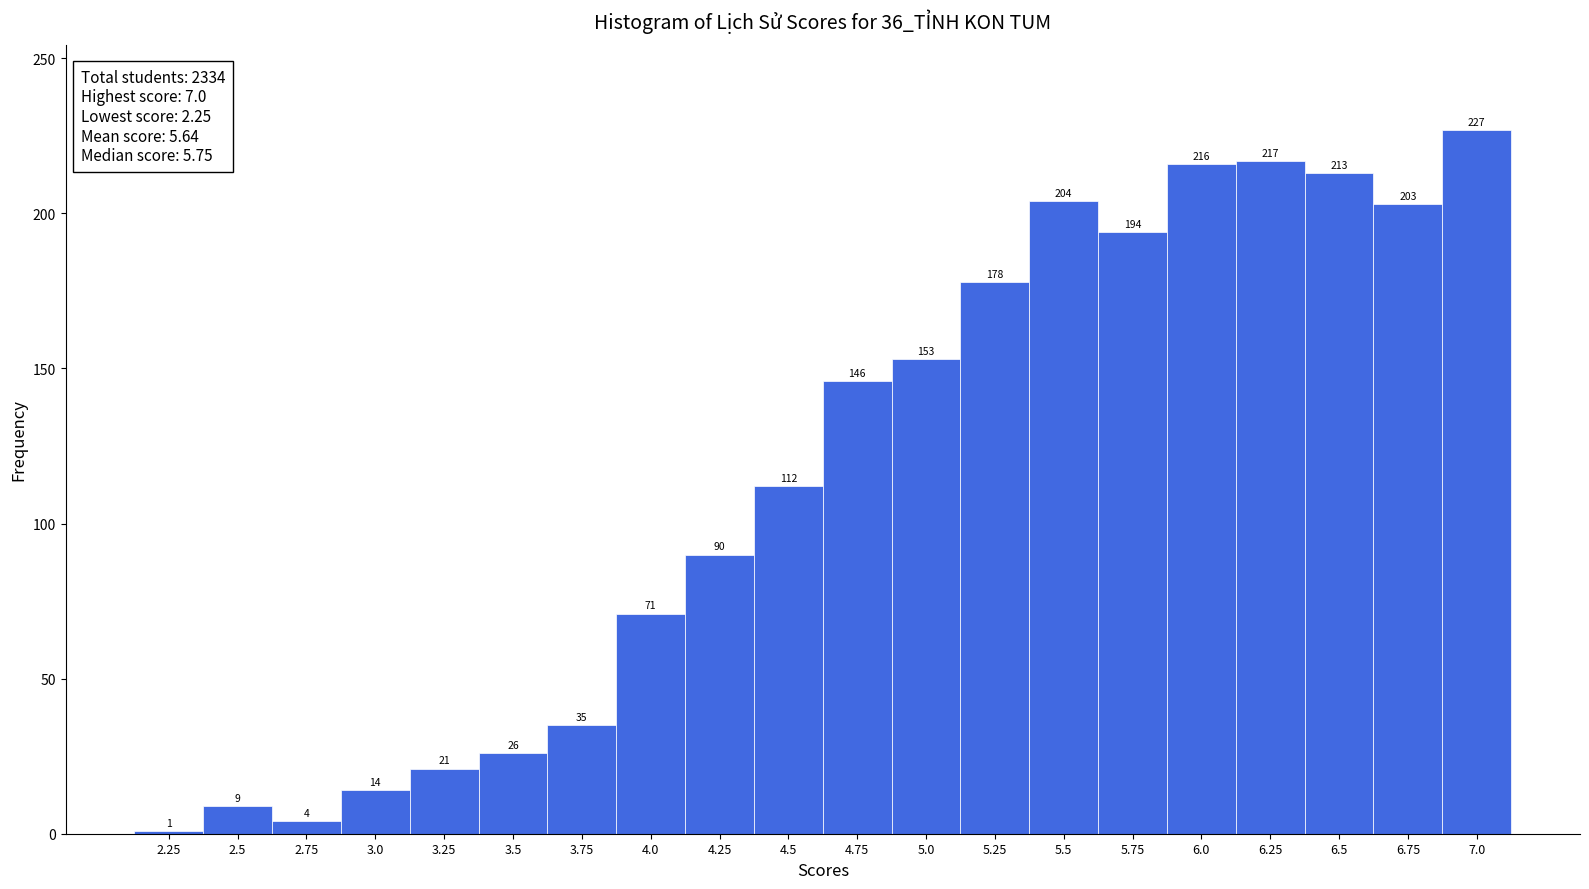

What is the height of the bar covering 5.875 to 6.125 on the x-axis? The bar edges are not printed on the chart, so give them approximately, as read against the axis.

216